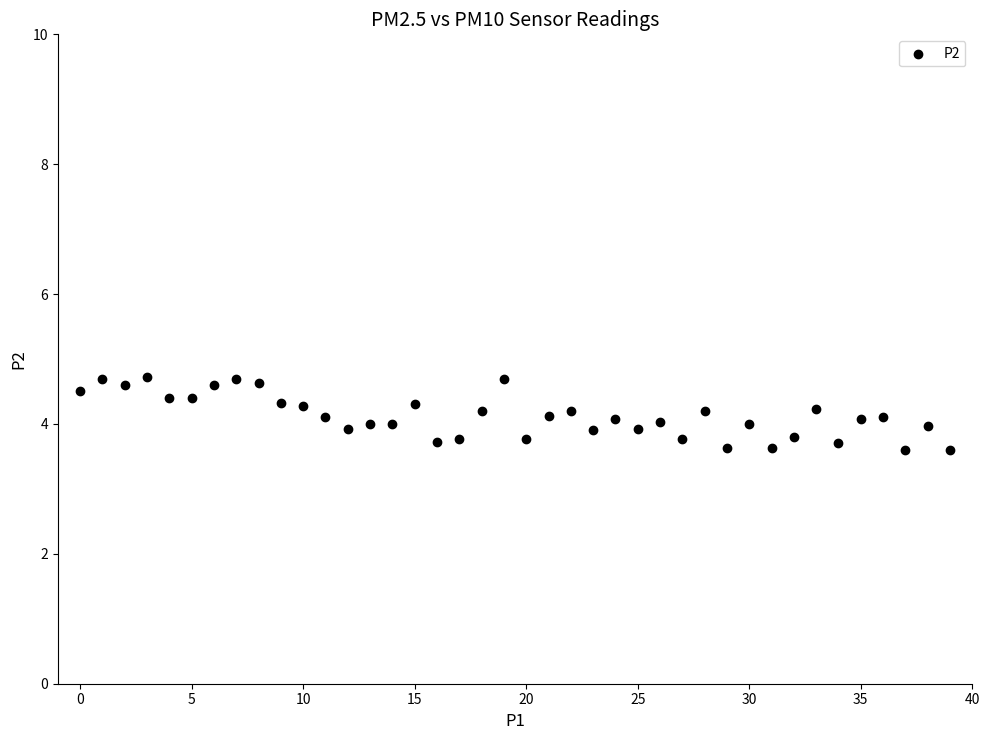

What is the range of Y values (max minus min)?

1.1